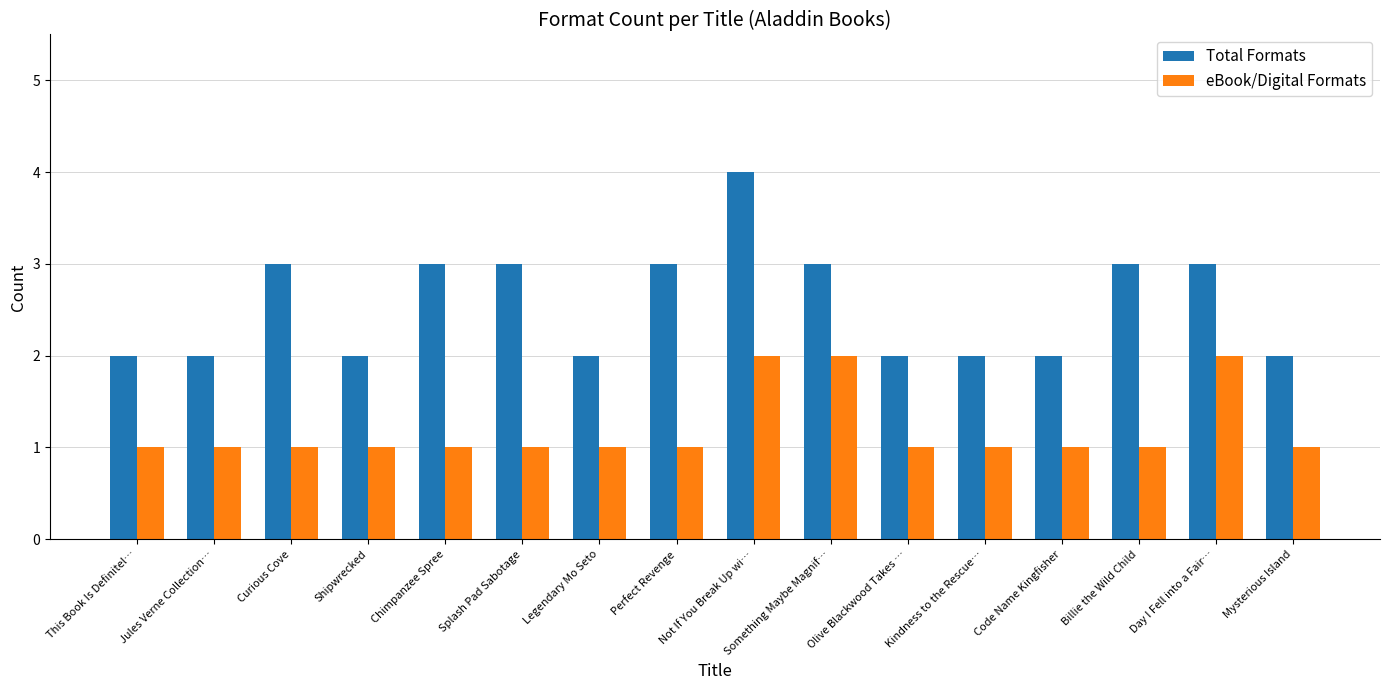

Are the bars horizontal?

No